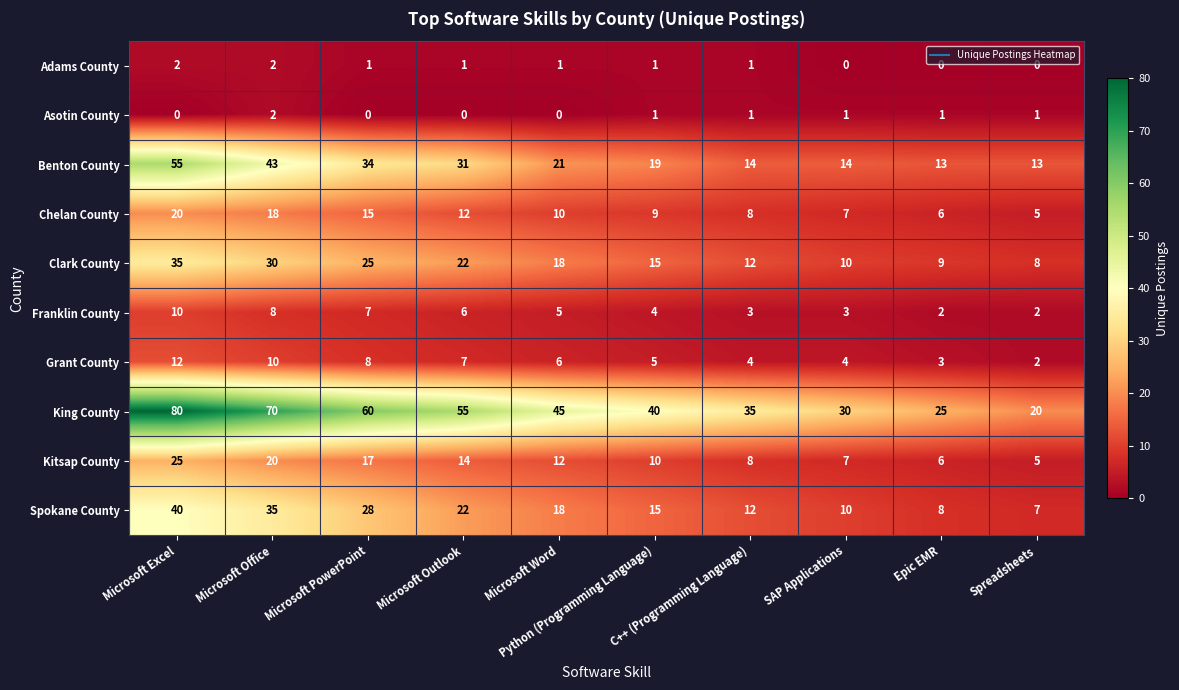

Which series has the largest total across all categories?

King County